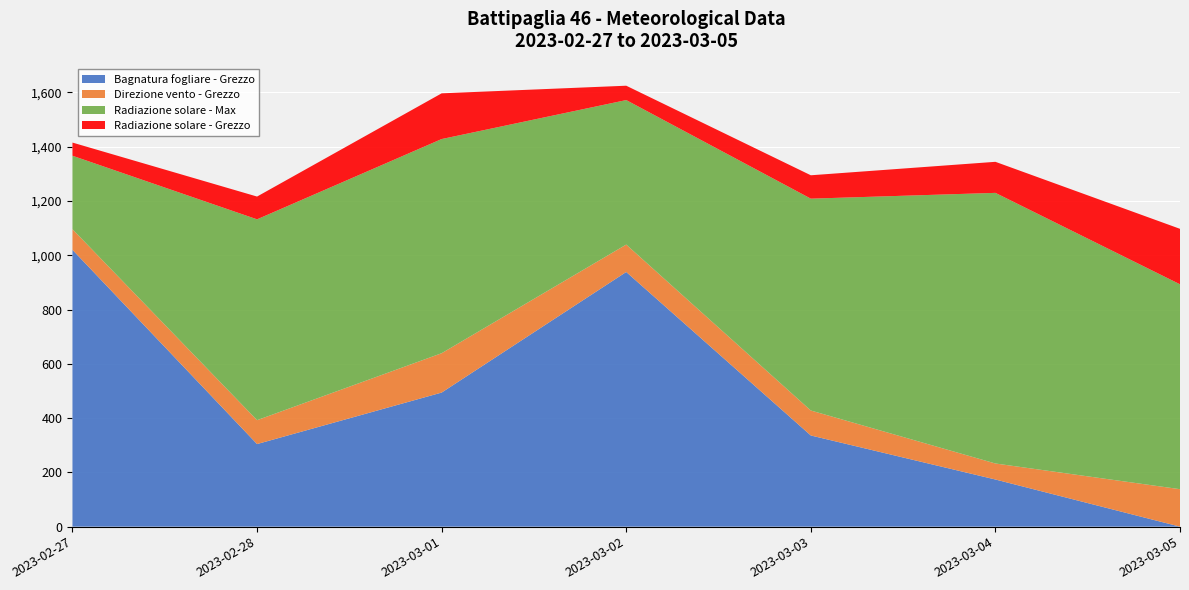

Reading left to right, transcribe all the data shown in this chart.

Bagnatura fogliare - Grezzo: 2023-02-27=1019.9	2023-02-28=304.3	2023-03-01=494.0	2023-03-02=938.3	2023-03-03=335.9	2023-03-04=173.7	2023-03-05=0.0
Direzione vento - Grezzo: 2023-02-27=76.0	2023-02-28=88.0	2023-03-01=145.0	2023-03-02=101.0	2023-03-03=92.0	2023-03-04=59.0	2023-03-05=138.0
Radiazione solare - Max: 2023-02-27=270.7	2023-02-28=740.0	2023-03-01=789.1	2023-03-02=532.4	2023-03-03=780.6	2023-03-04=997.1	2023-03-05=754.9
Radiazione solare - Grezzo: 2023-02-27=48.5	2023-02-28=83.9	2023-03-01=168.4	2023-03-02=52.9	2023-03-03=86.1	2023-03-04=114.4	2023-03-05=204.4